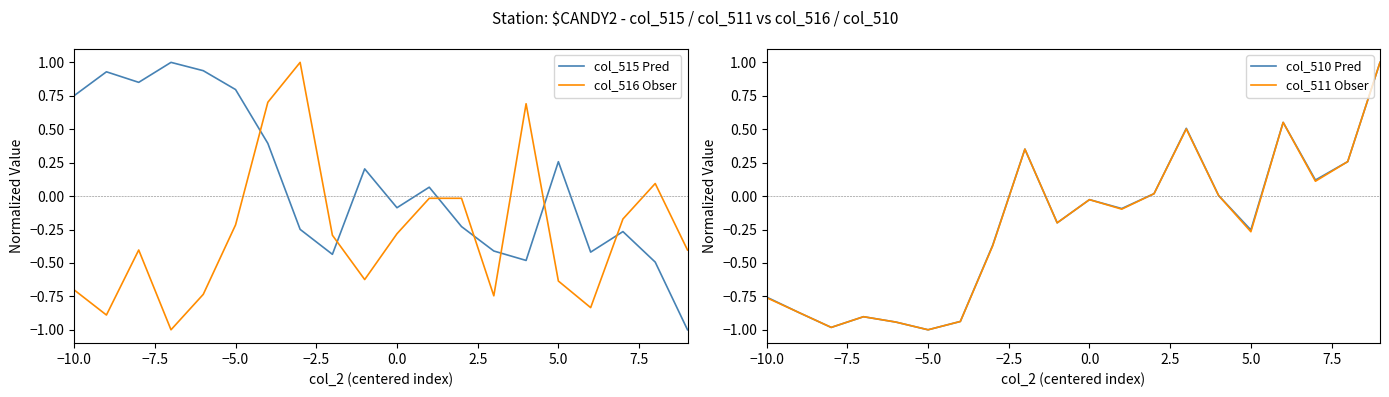

True or false: col_516 Obser has a value of -0.2 at 0.0.

False